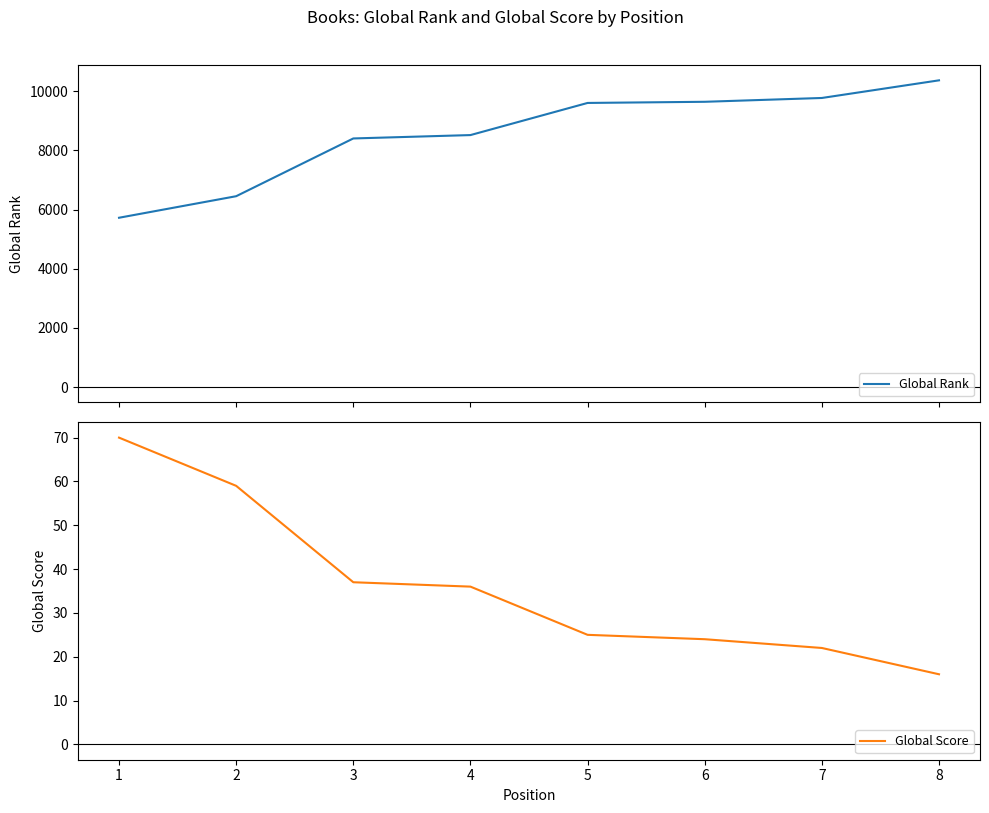

At which category does the chart reach its peak across all series?

8